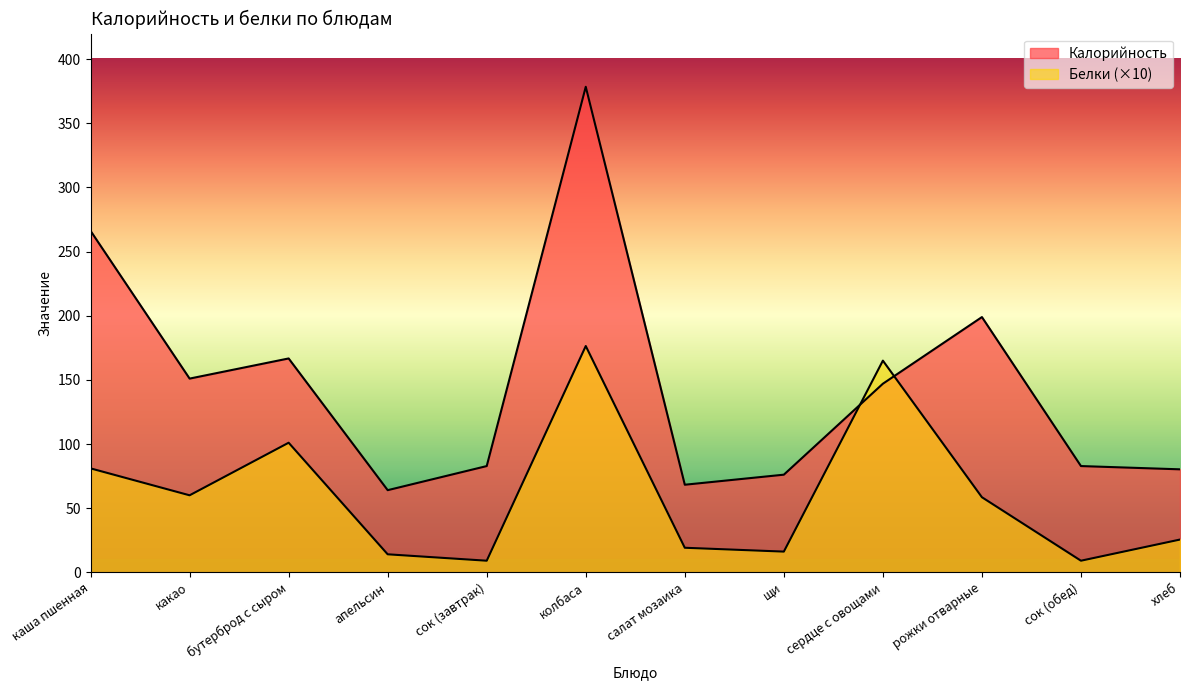

Rank the series by their average value, from highest to lowest.

Калорийность, Белки